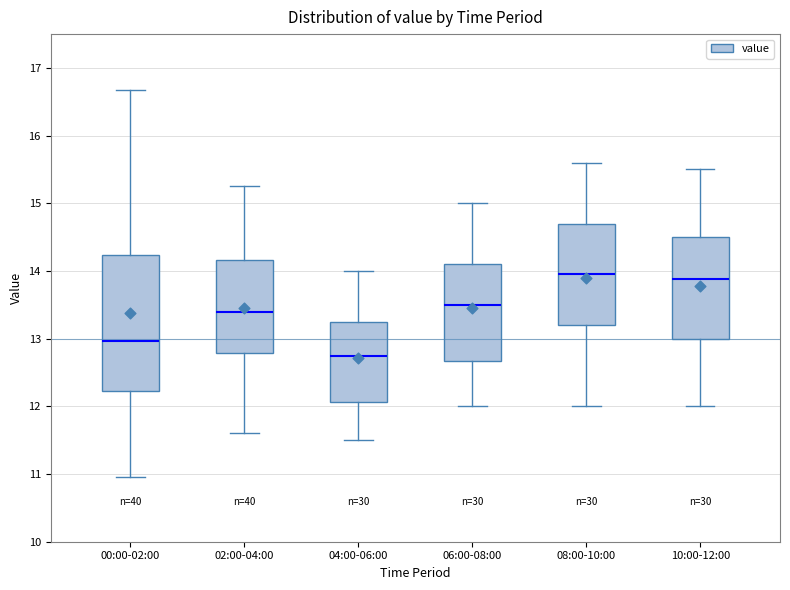

Where is the lower edge of the box for 00:00-02:00 on the y-axis? The values are not printed on the chart, so give them approximately, as read against the axis.

12.2